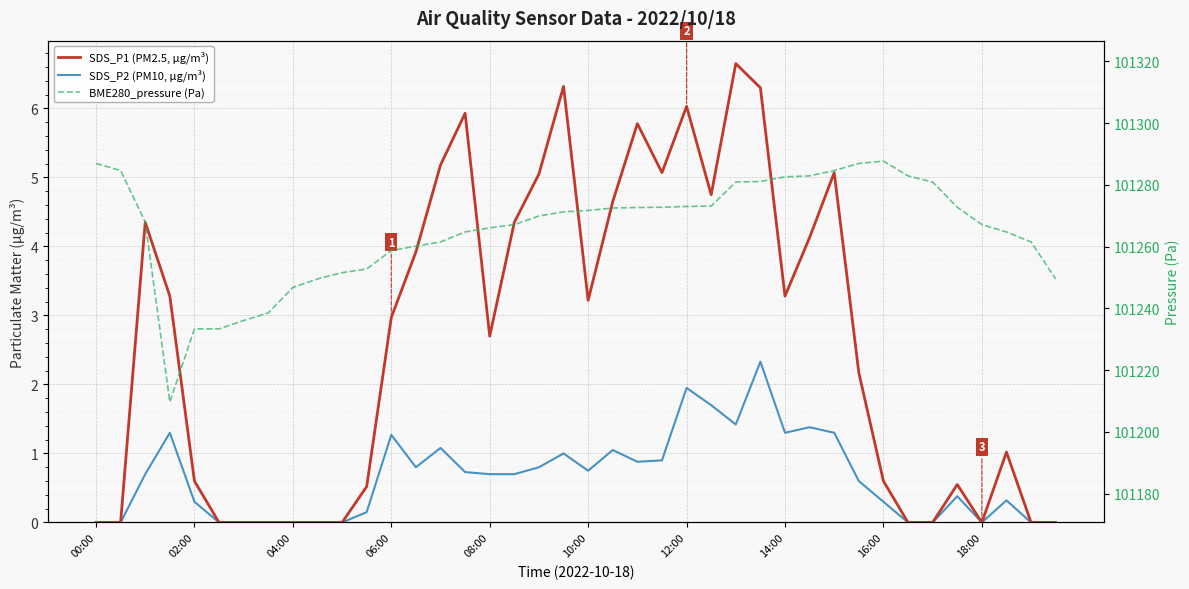

The value of BME280_pressure (Pa) at 10 is 30142.6. True or false?

False